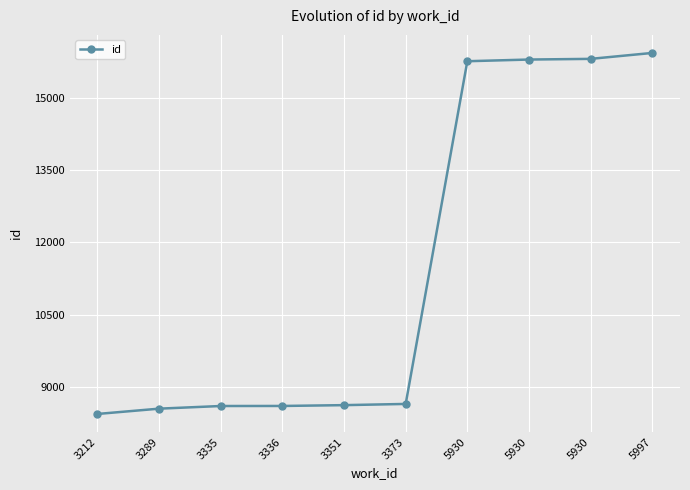

What is the difference between the maximum and second lowest values?

7381